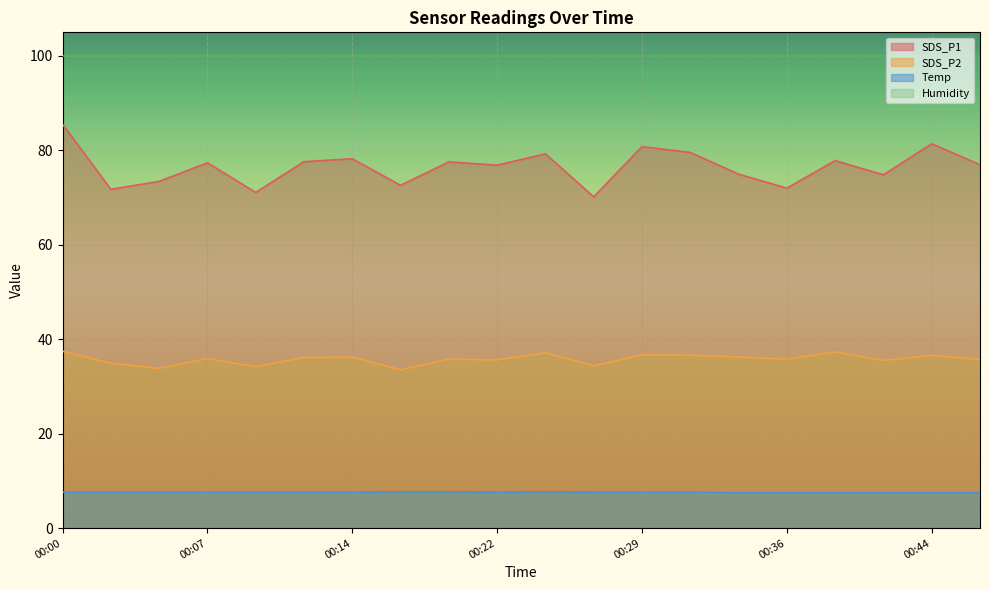

The Temp series shows 7.6 at 00:29. True or false?

True